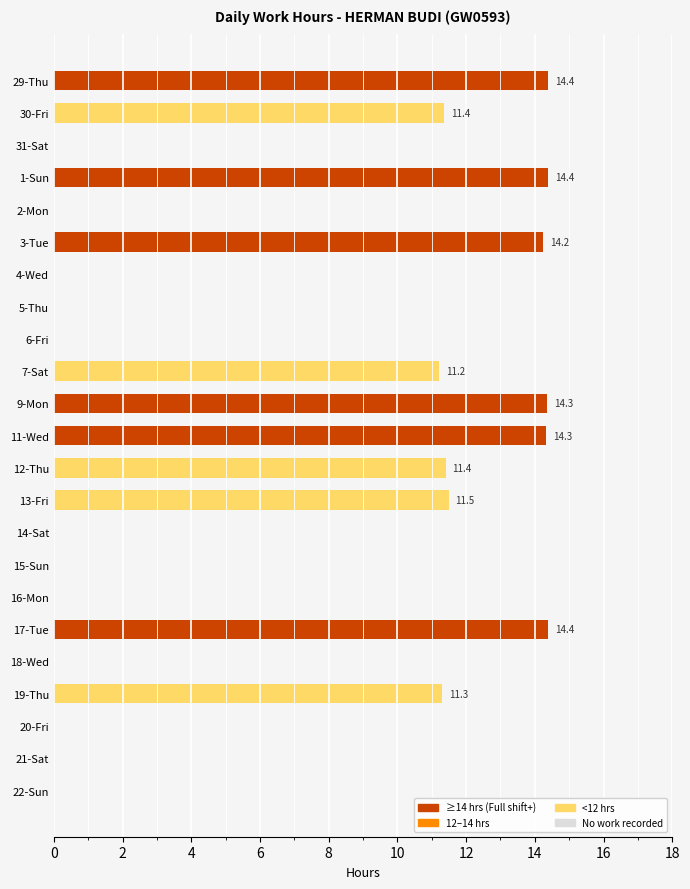

What is the sum of all values?

142.8